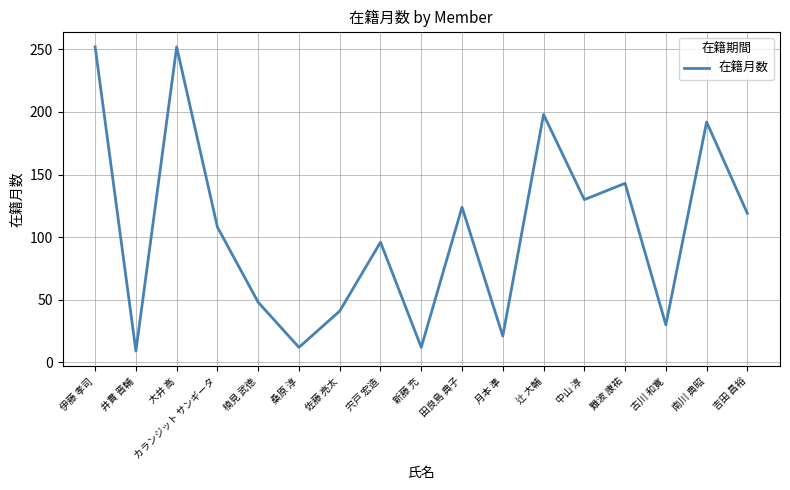

What is the minimum value shown in the chart?

9